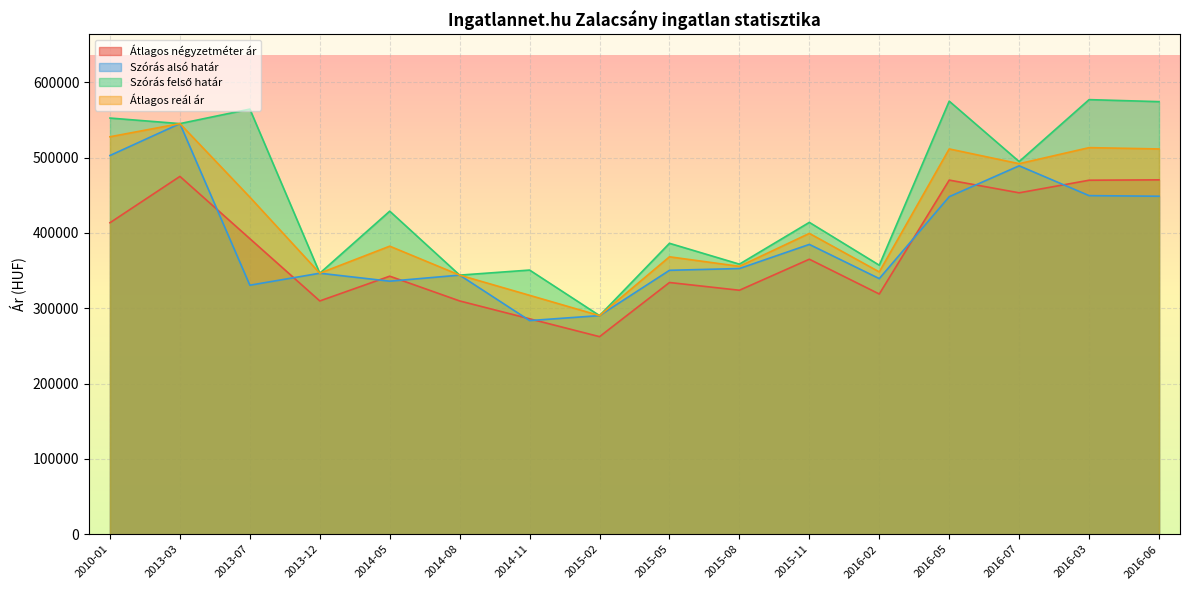

What is the difference between the Átlagos négyzetméter ár values at 2010-01 and 2013-07?

21170